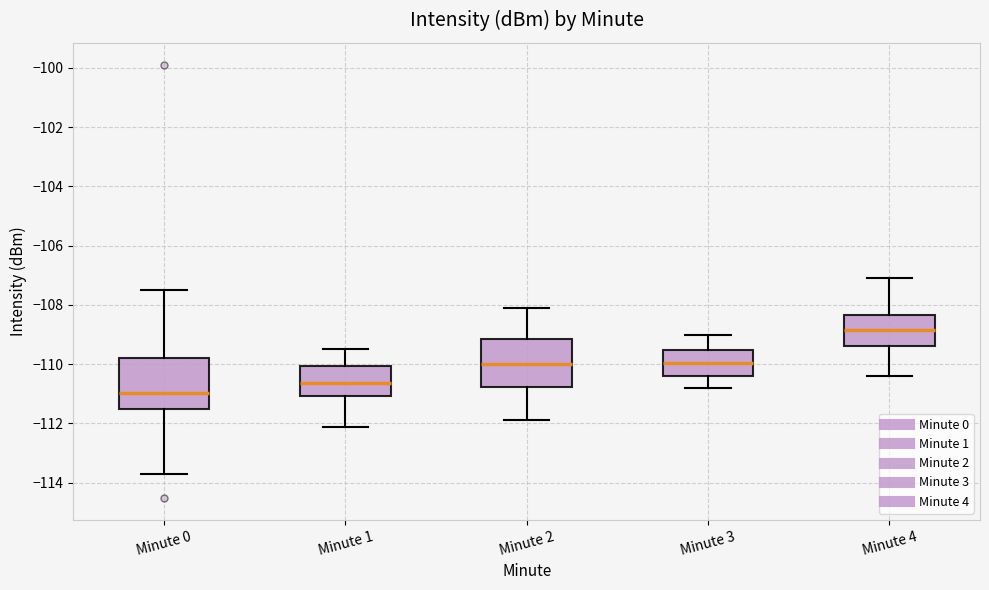

Where does the upper whisker of the box for Minute 0 end on the y-axis? The values are not printed on the chart, so give them approximately, as read against the axis.

-107.4